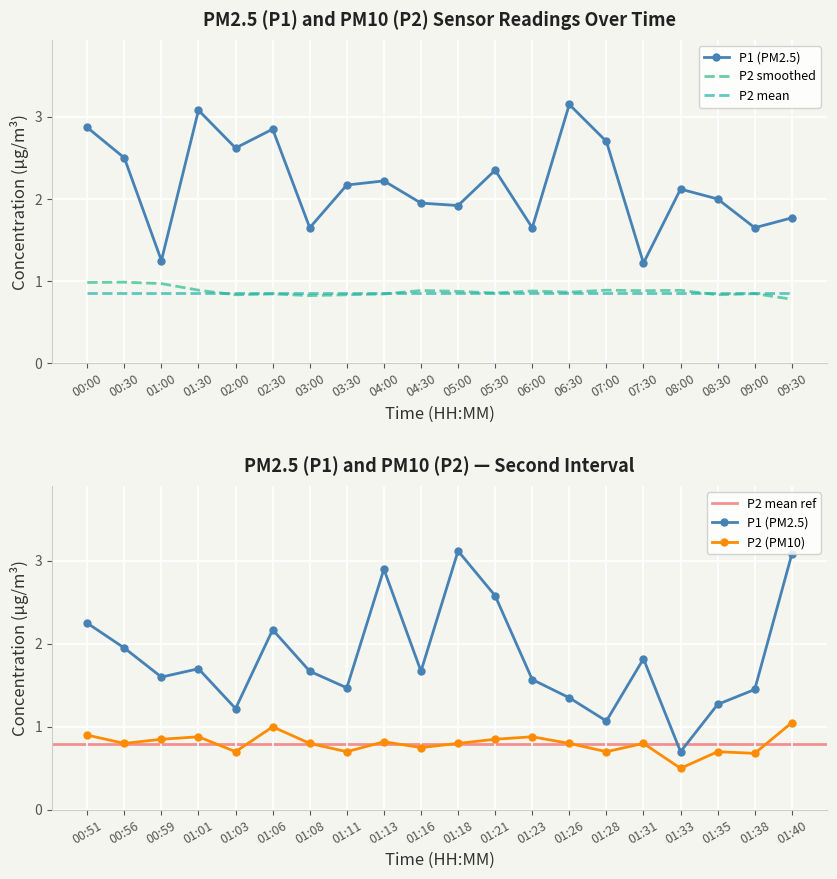

Between 06:00 and 02:30, which is larger?

02:30